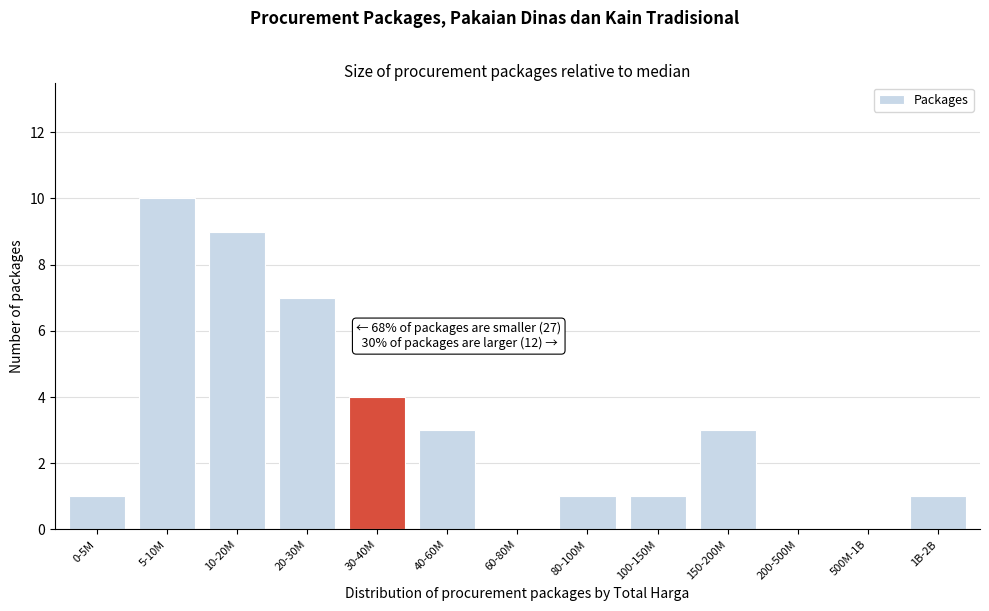

Reading left to right, extract all data points from this chart.

0-5M=1	5-10M=10	10-20M=9	20-30M=7	30-40M=4	40-60M=3	60-80M=0	80-100M=1	100-150M=1	150-200M=3	200-500M=0	500M-1B=0	1B-2B=1